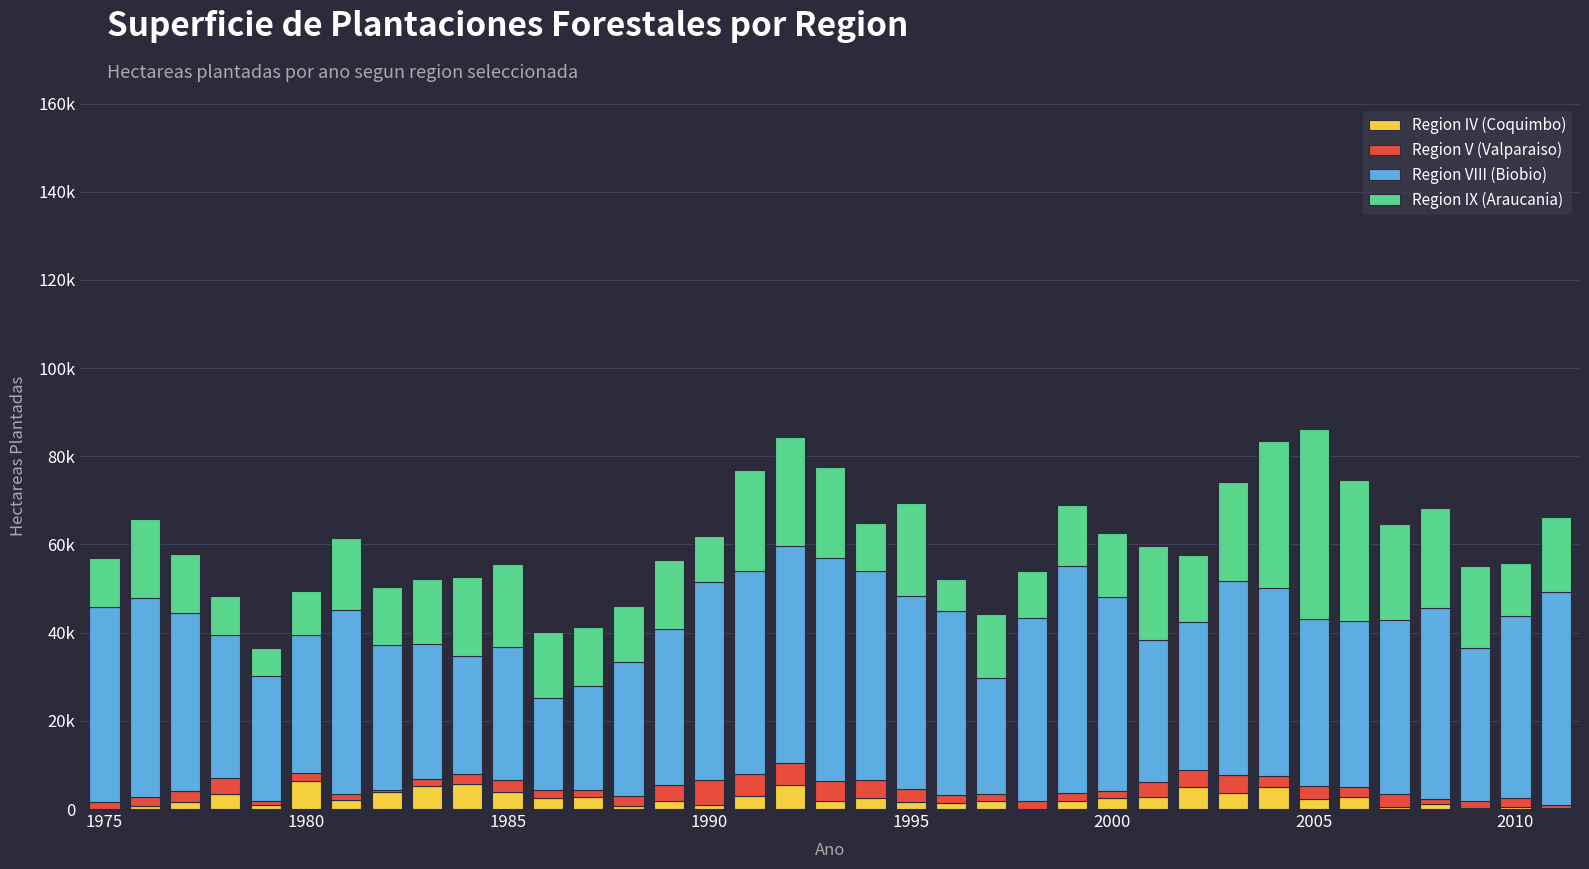

What are all the series names shown in the legend?

Region IV (Coquimbo), Region V (Valparaiso), Region VIII (Biobio), Region IX (Araucania)